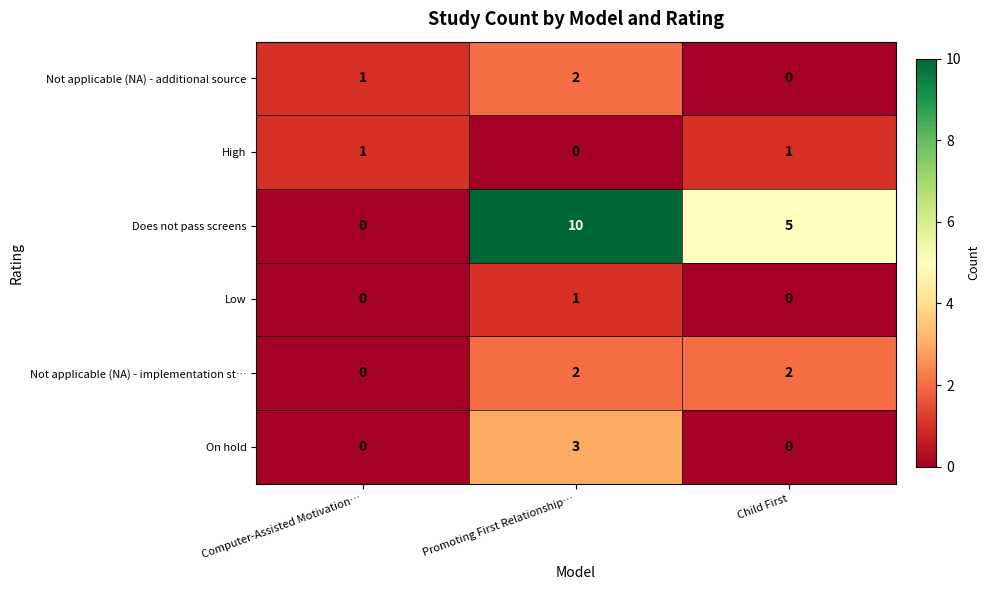

At how many categories does at least one series exceed 4?

2